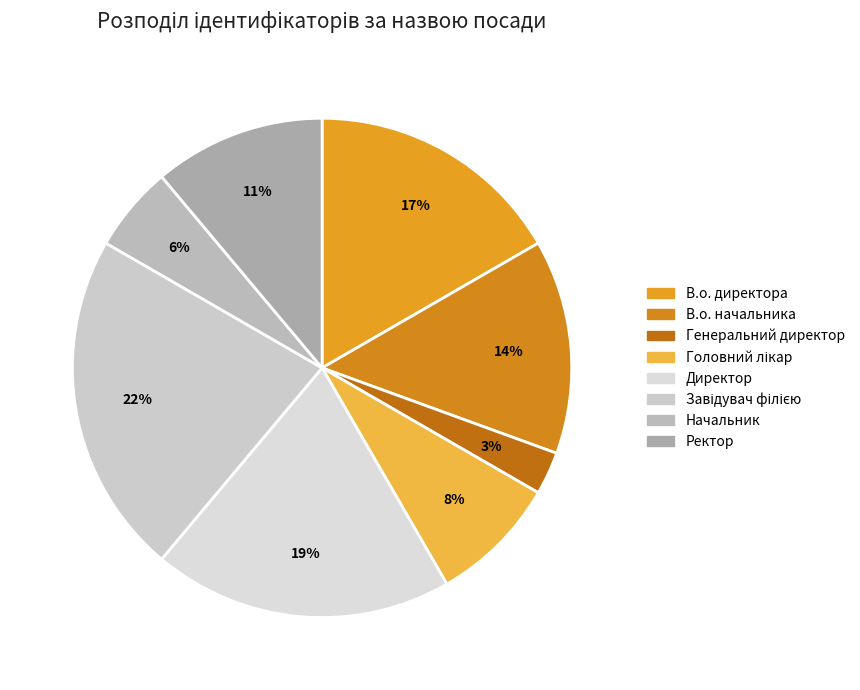

To the nearest percent, what portion does Ректор represent?

11%